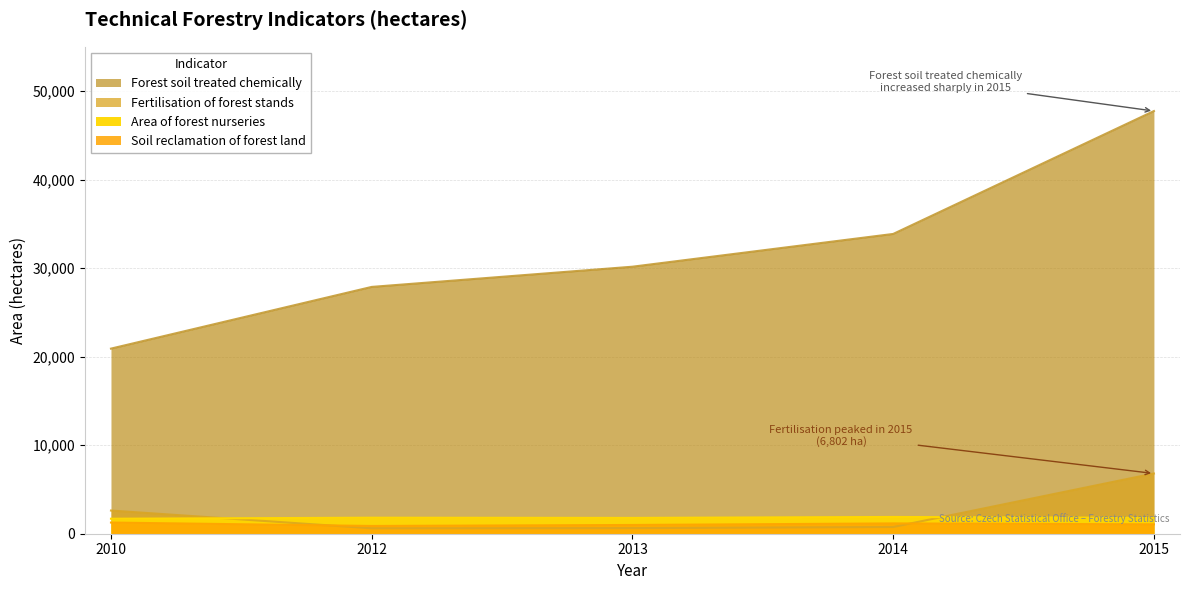

What is the maximum value for Forest soil treated chemically?

47743